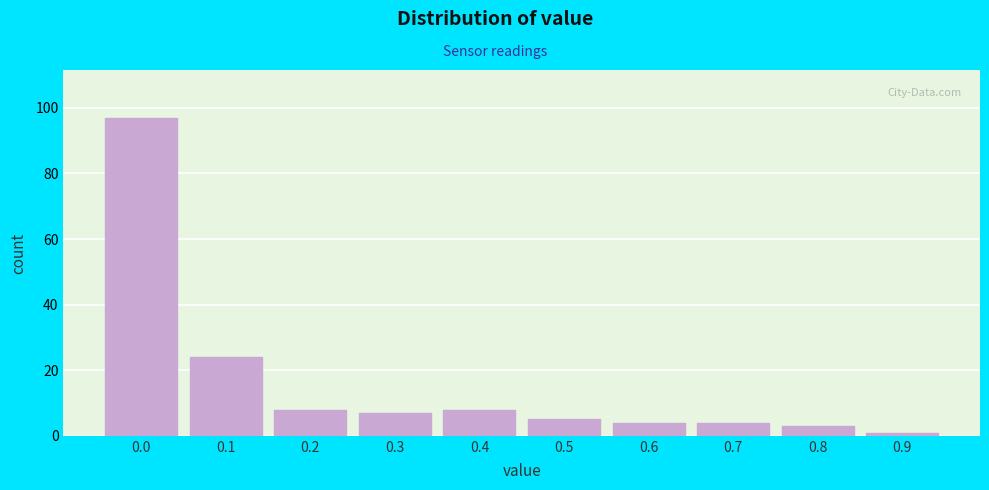

Reading left to right, list all the values displayed in this chart.

0.0=97	0.1=24	0.2=8	0.3=7	0.4=8	0.5=5	0.6=4	0.7=4	0.8=3	0.9=1